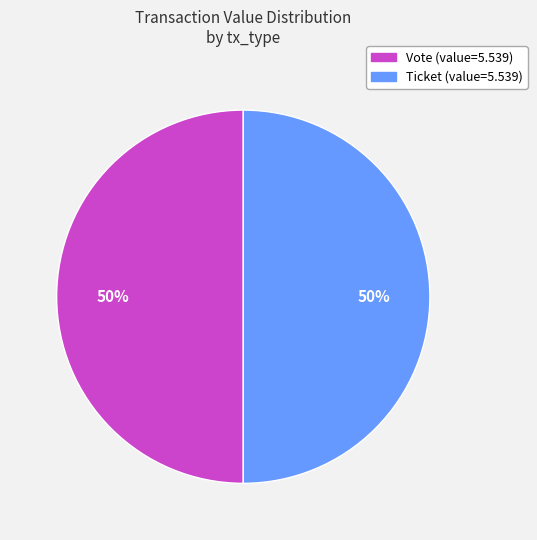

To the nearest percent, what is the average slice percentage?

50%